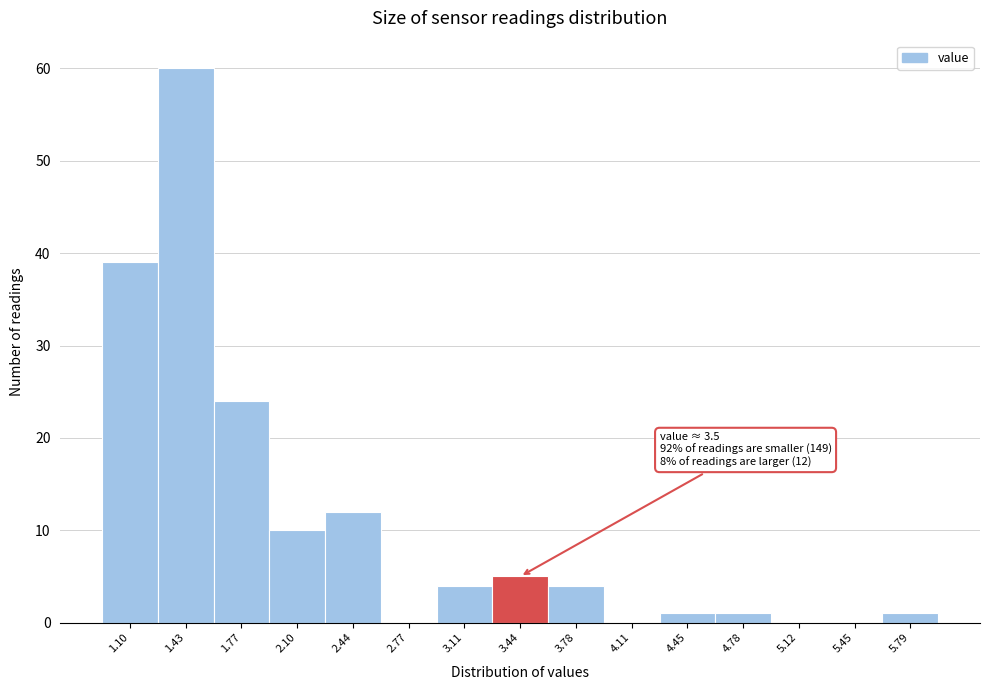

Reading left to right, what are all the values shown in this chart?

1.10=39	1.43=60	1.77=24	2.10=10	2.44=12	2.77=0	3.11=4	3.44=5	3.78=4	4.11=0	4.45=1	4.78=1	5.12=0	5.45=0	5.79=1